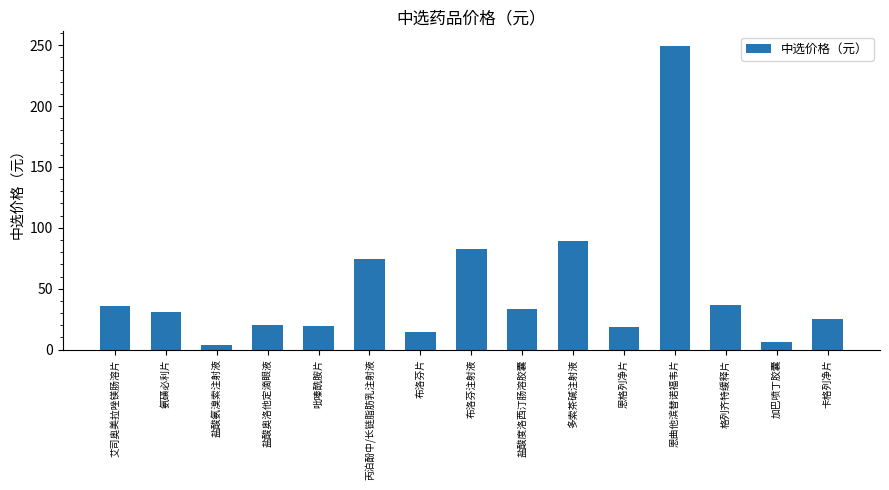

Are the bars grouped side by side (vs. stacked)?

No